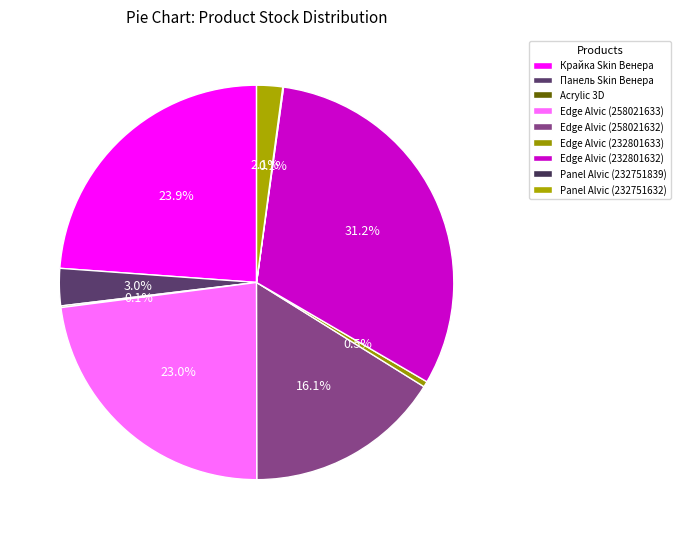

How many slices are in this pie chart?

9